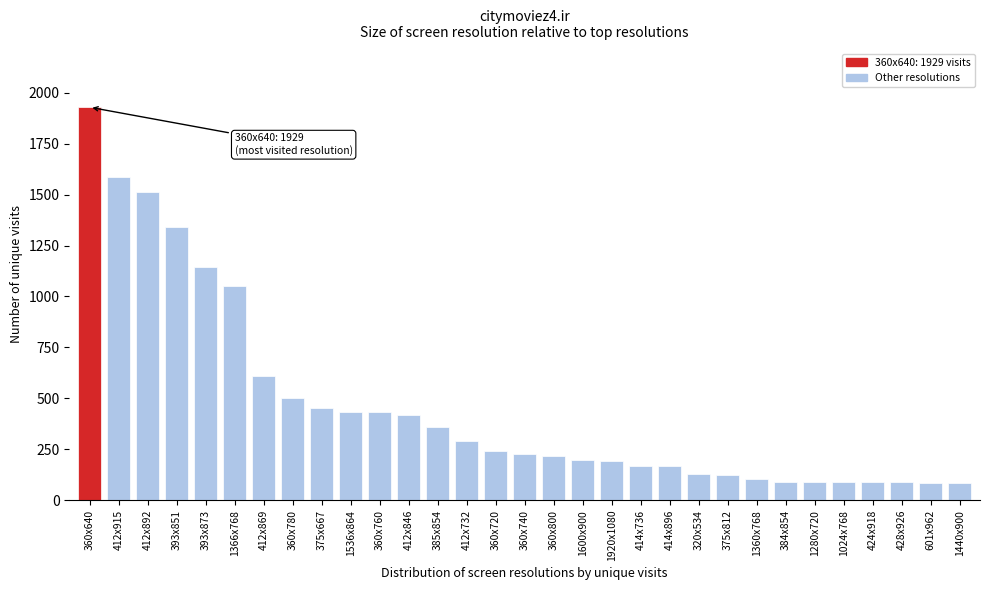

What is the difference between the second highest and second lowest values?

1500